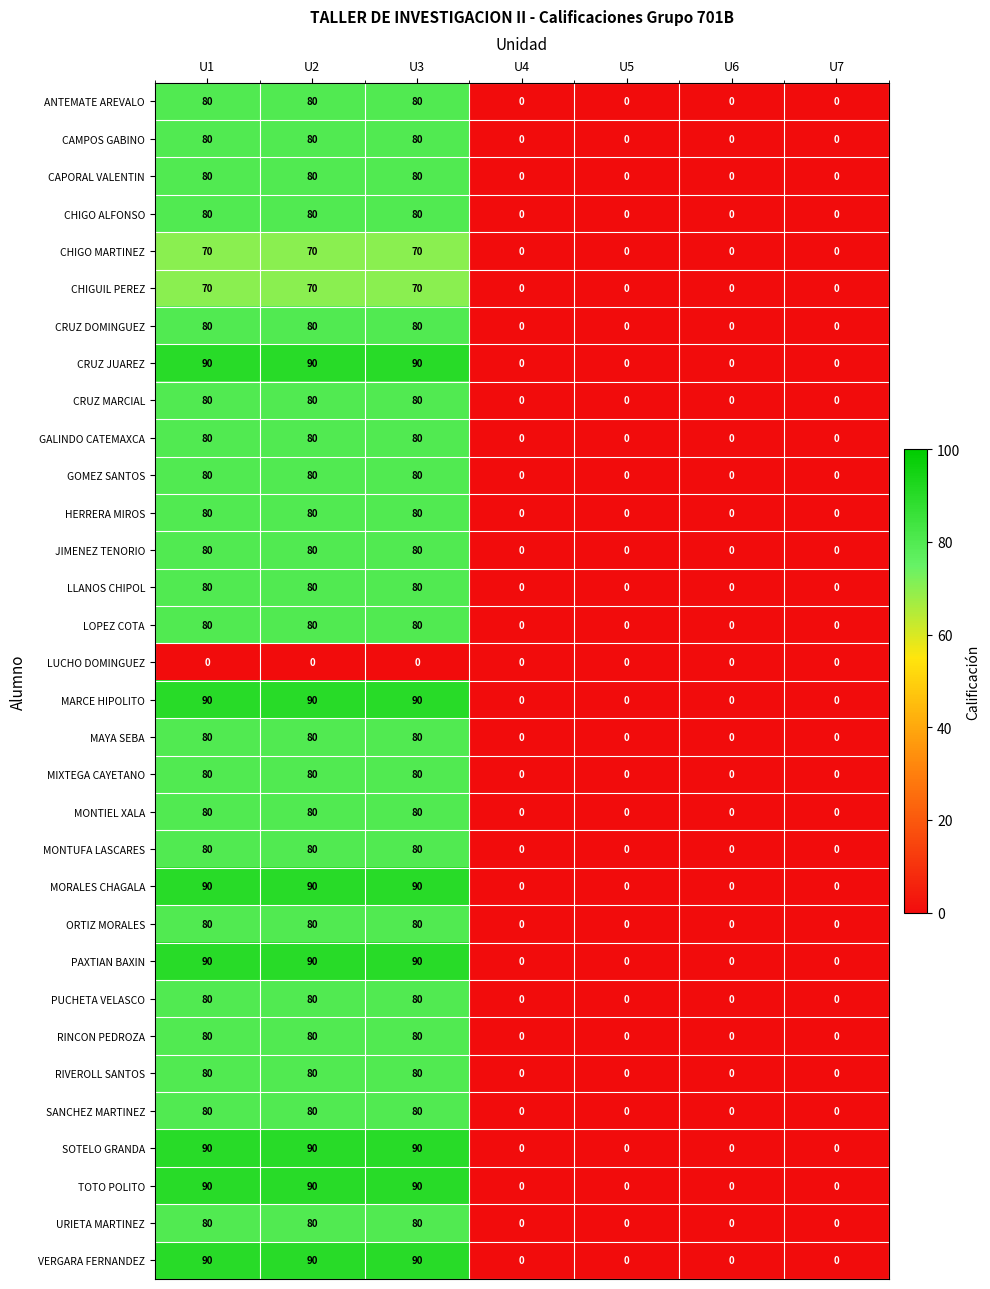

What is the greatest value displayed?

90